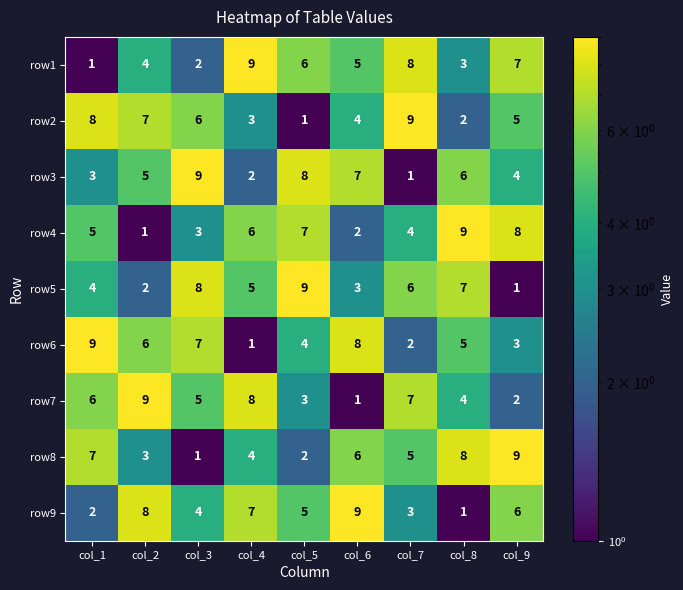

At how many categories does at least one series exceed 5?

9